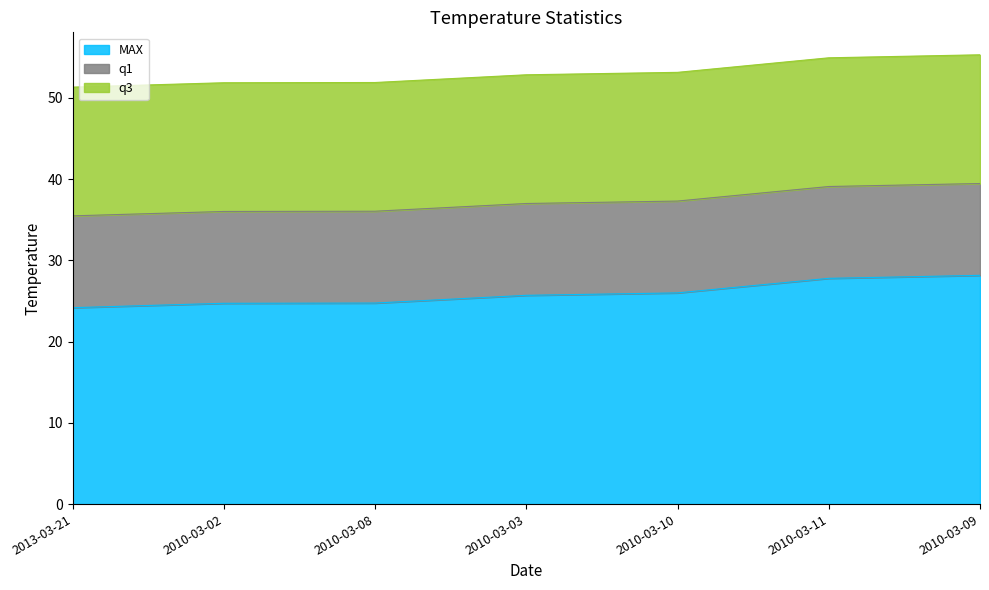

Is it true that q1 equals 11.3 at 2010-03-10?

True